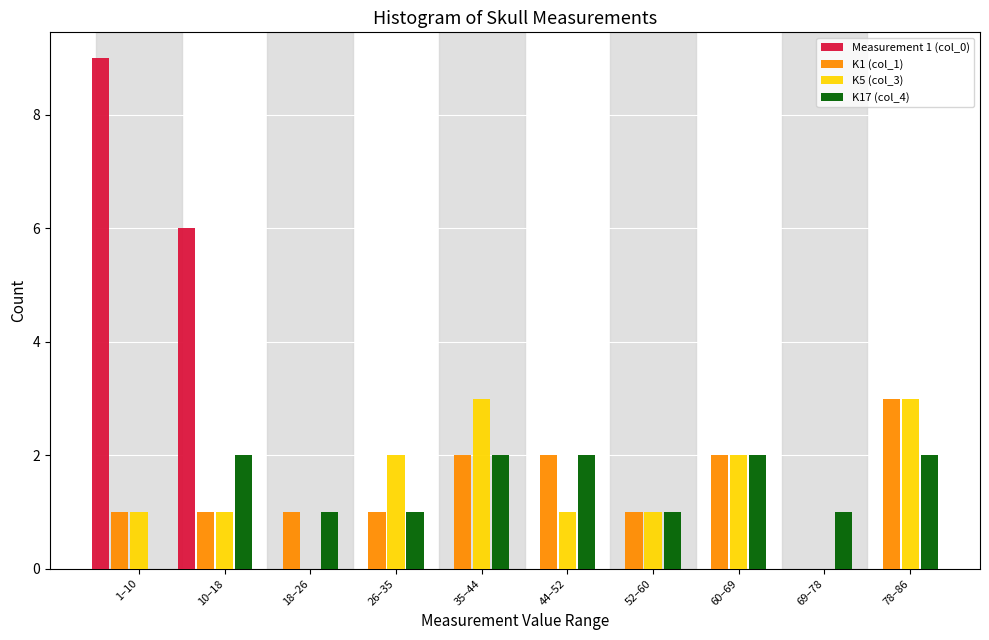

True or false: K17 (col_4) has a value of 2 at 60–69.

True